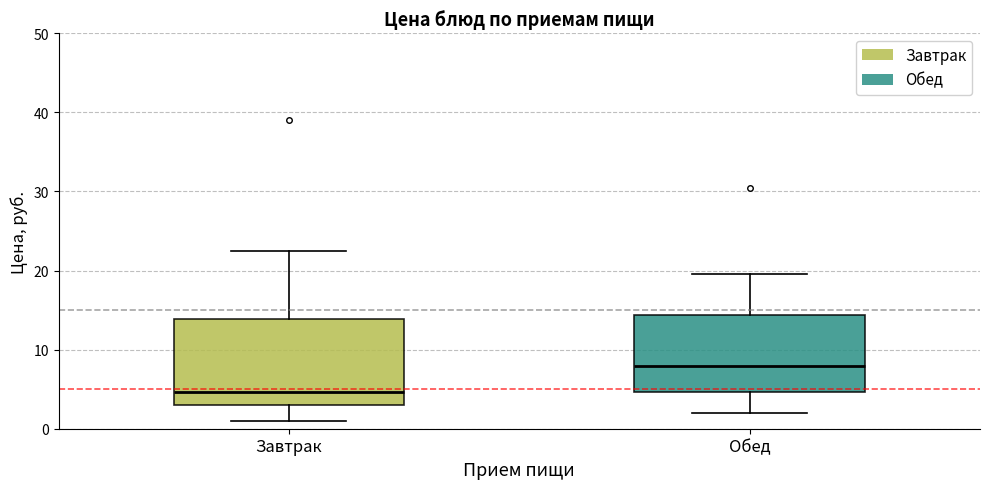

Comparing the boxes themselves (not the whiskers), which one is the tallest?

Завтрак